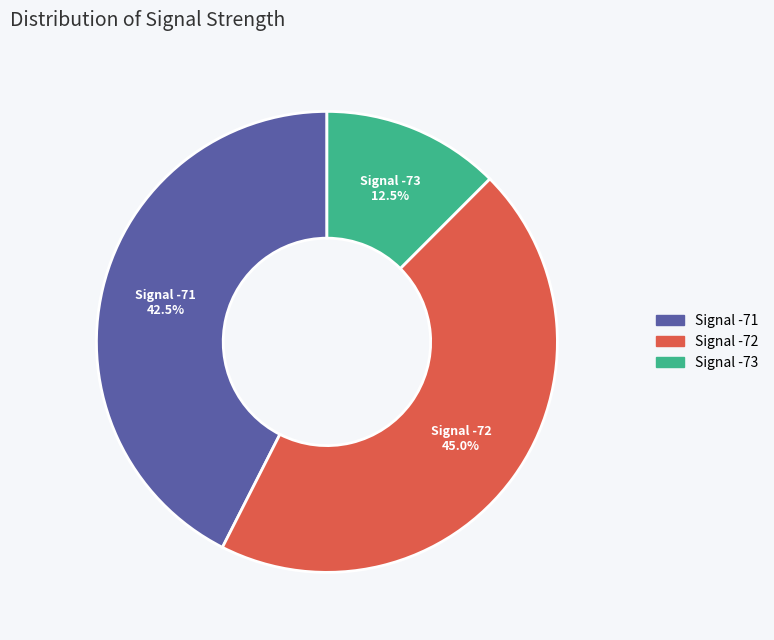

How many segments does this pie chart have?

3